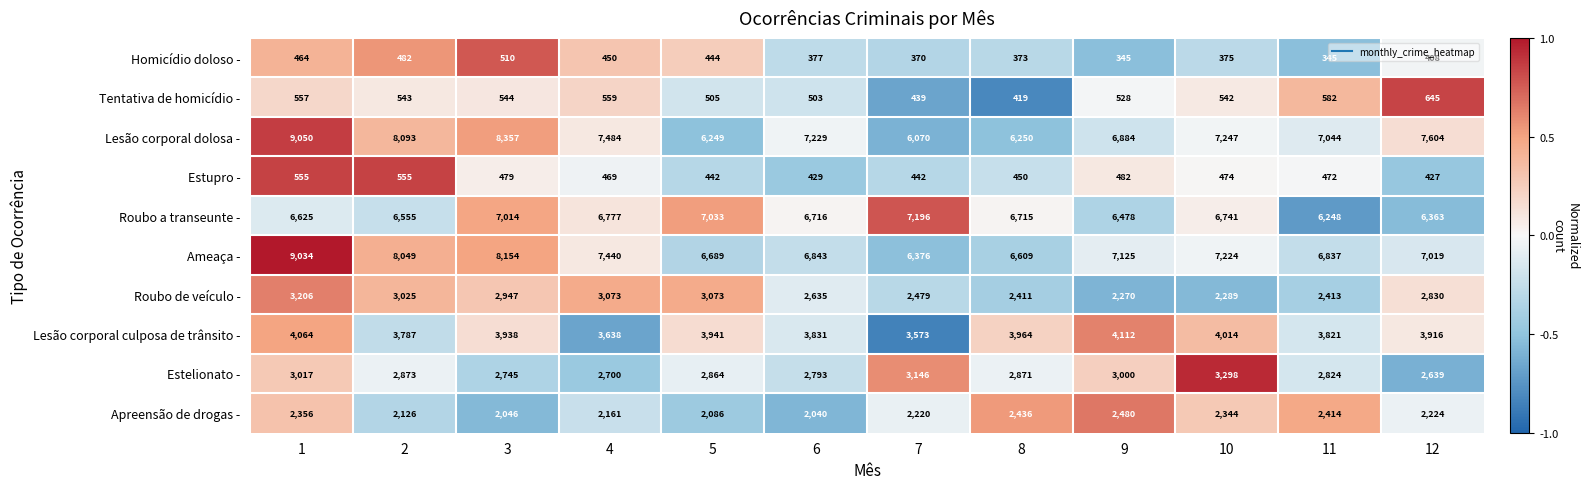

At which label does Lesão corporal dolosa - reach its minimum?

7